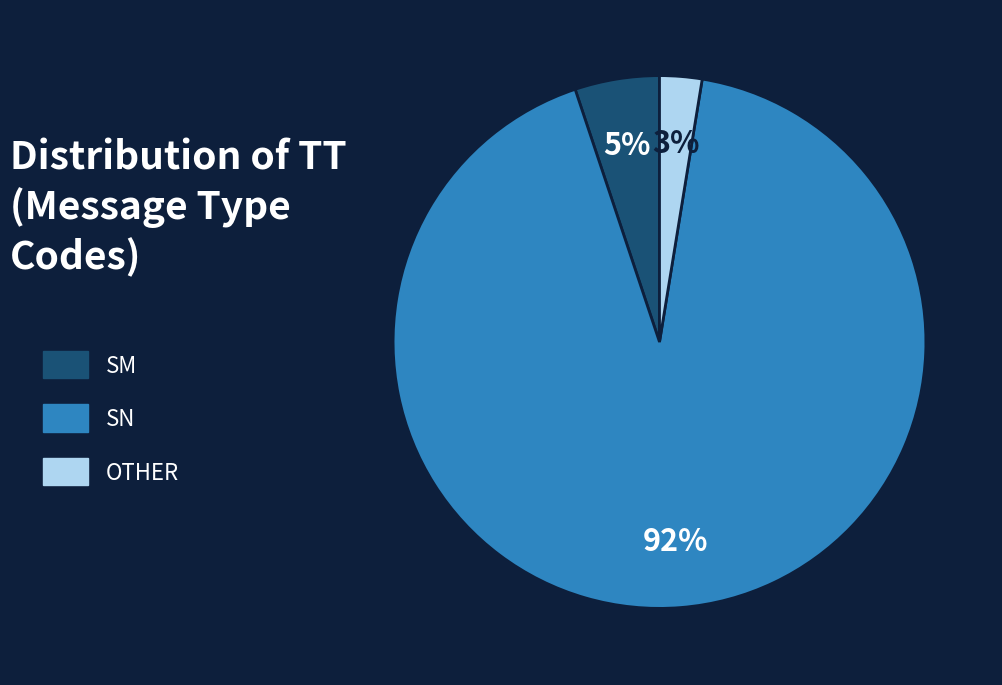

How many slices are in this pie chart?

3